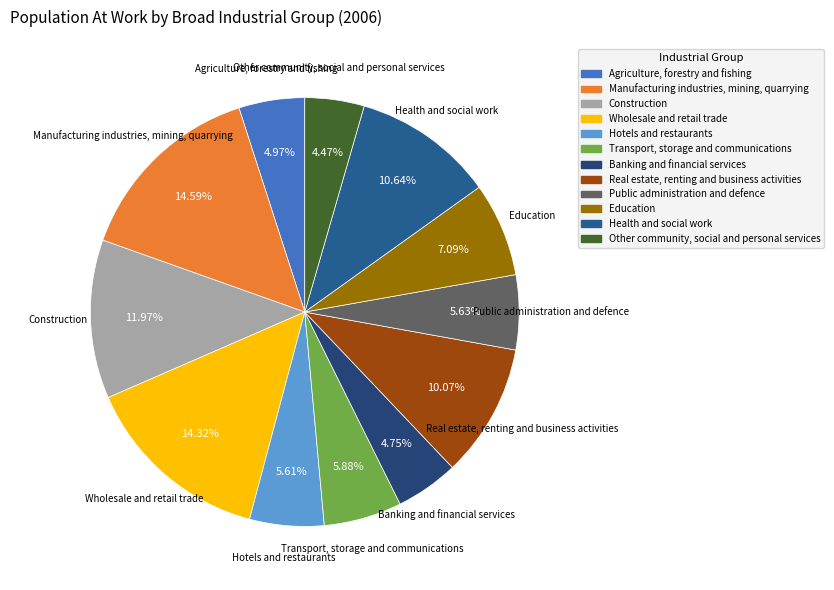

What is the ratio of the value at Public administration and defence to the value at Agriculture, forestry and fishing?

1.1